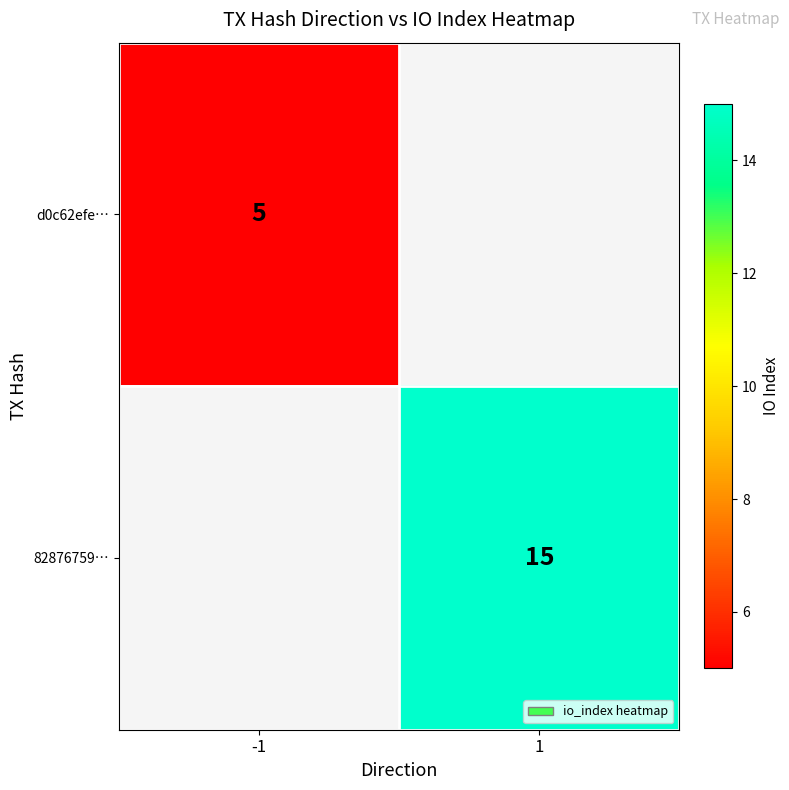

The d0c62efe… series shows 5 at -1. True or false?

True